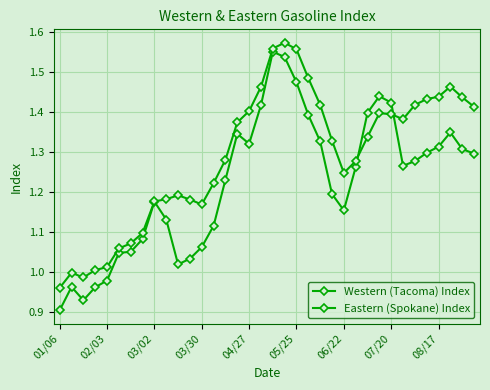

How many values in the Western (Tacoma) Index series exceed 1?

31